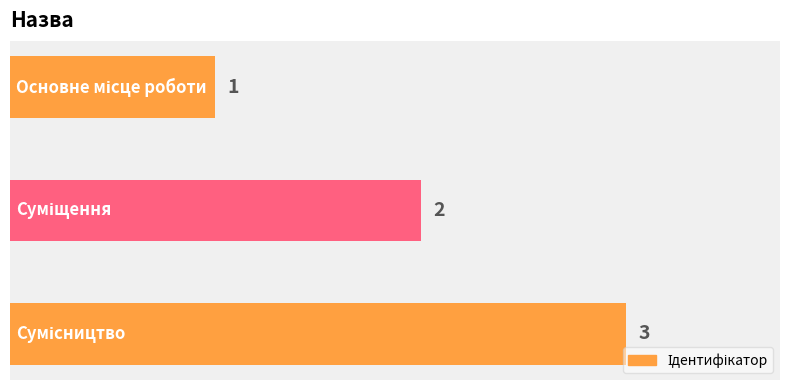

What is the sum of all values?

6